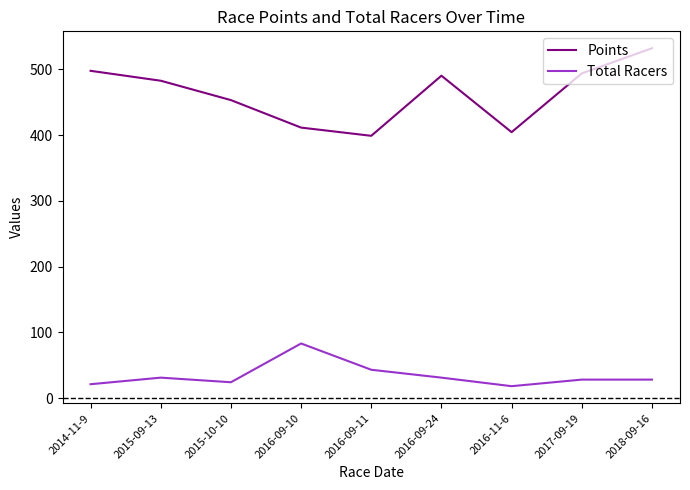

Where is the first local maximum for Total Racers?

2015-09-13